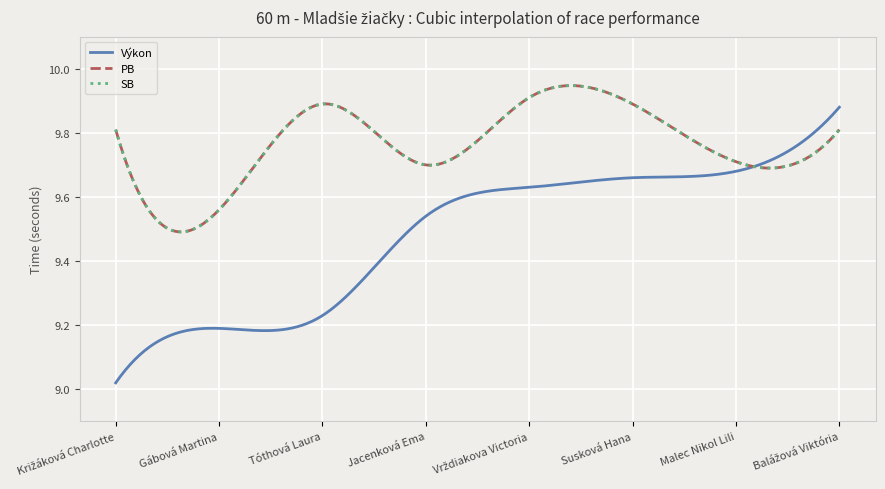

Reading left to right, list all the values displayed in this chart.

Výkon: 9.0	9.2	9.2	9.5	9.6	9.7	9.7	9.9
PB: 9.8	9.6	9.9	9.7	9.9	9.9	9.7	9.8
SB: 9.8	9.6	9.9	9.7	9.9	9.9	9.7	9.8